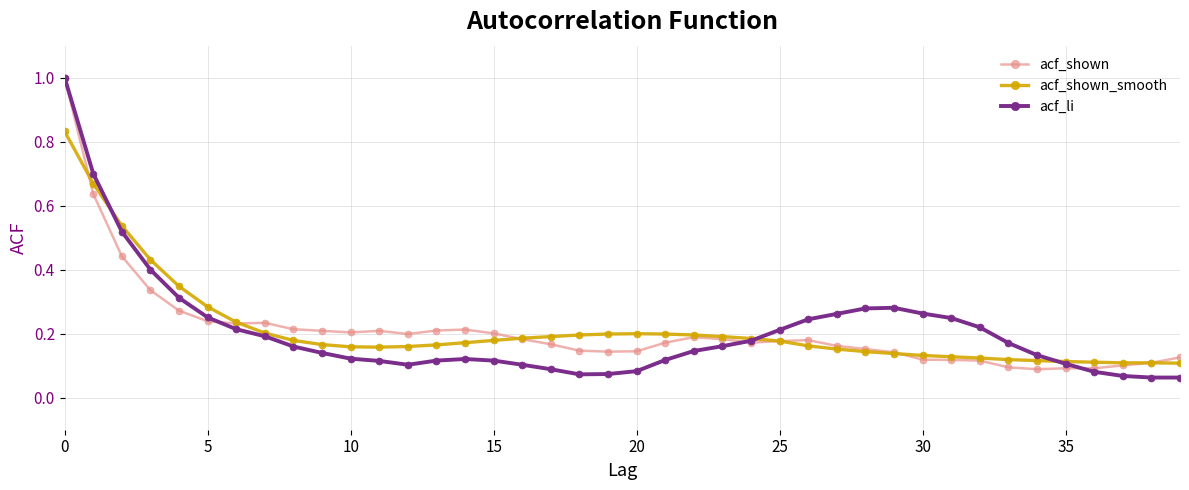

What is the maximum value for acf_shown?

1.0